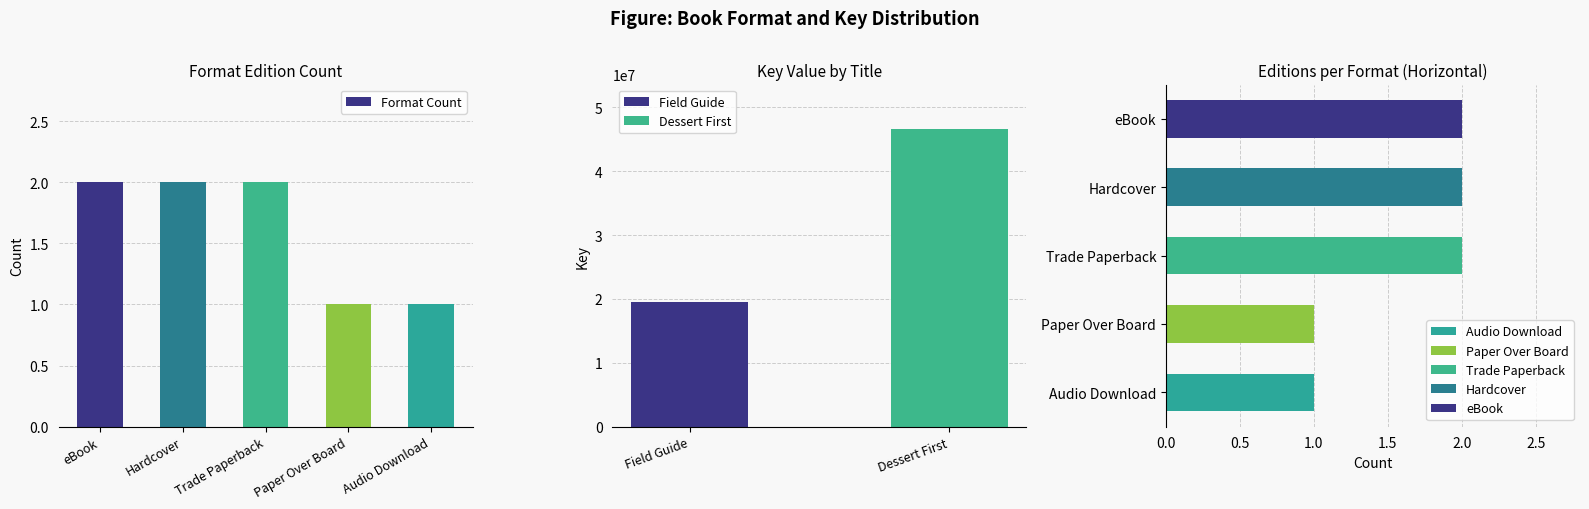

What is the label of the 5th bar from the left?

Audio Download